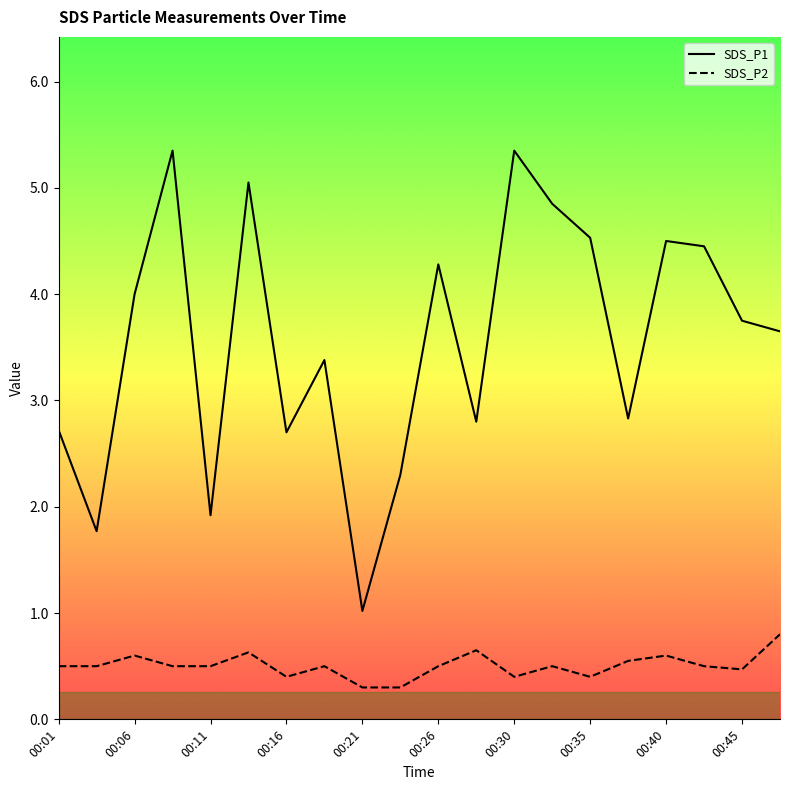

List the series in order of their overall mean, highest first.

SDS_P1, SDS_P2